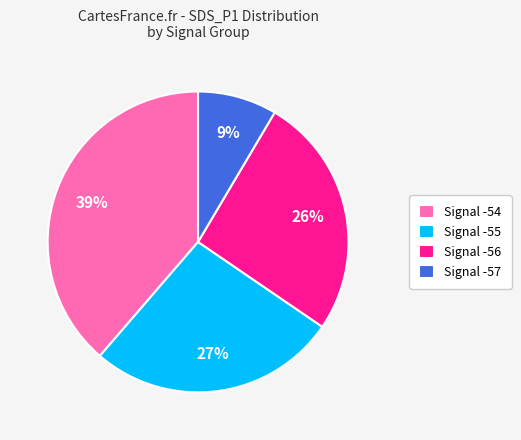

Count the number of slices in the pie.

4